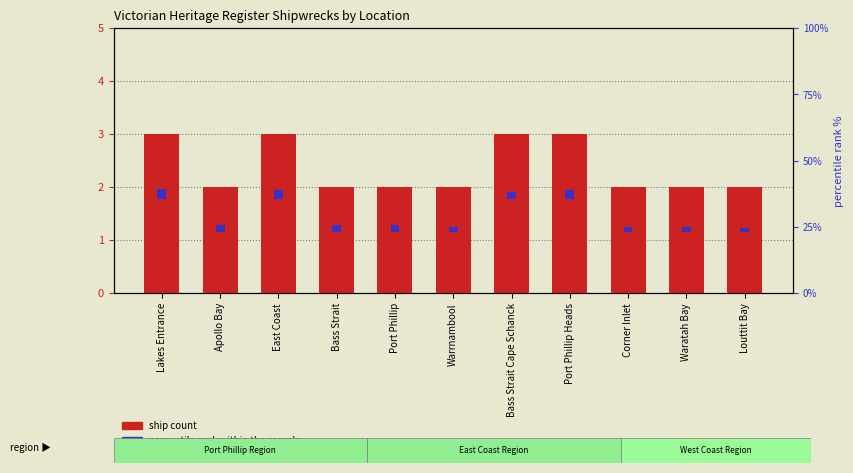

What is the value of the ship count bar at the 6th from the left?

2.0